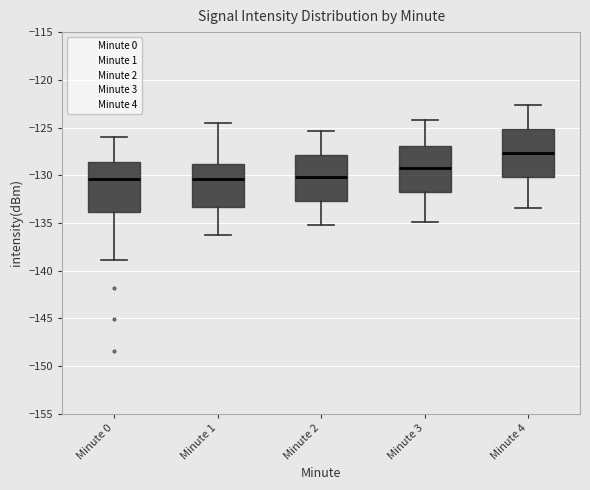

Reading left to right, read every box against the y-axis: the position of its median line, the range the box covers, and the ends of its whiskers. The values are not printed on the chart, so give them approximately, as read against the axis.

Minute 0: median -130.5, box -134.0 to -128.5, whiskers -139.0 to -126.0
Minute 1: median -130.5, box -133.5 to -129.0, whiskers -136.5 to -124.5
Minute 2: median -130.0, box -132.5 to -128.0, whiskers -135.0 to -125.5
Minute 3: median -129.0, box -131.5 to -127.0, whiskers -135.0 to -124.0
Minute 4: median -127.5, box -130.0 to -125.0, whiskers -133.5 to -122.5